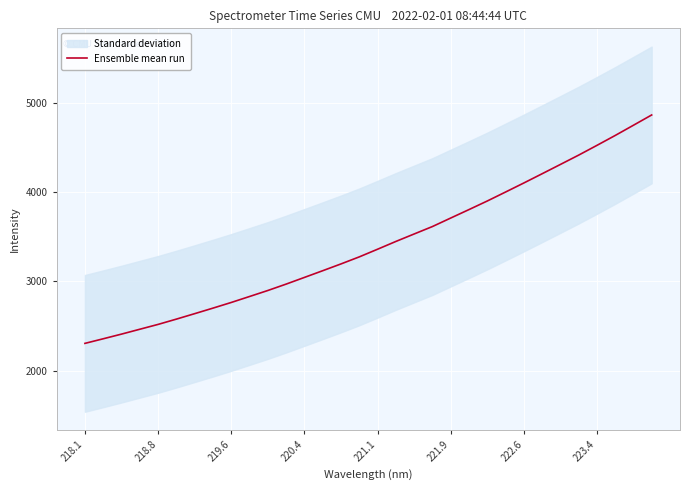

What is the lowest value of the Ensemble mean run series?

2305.4